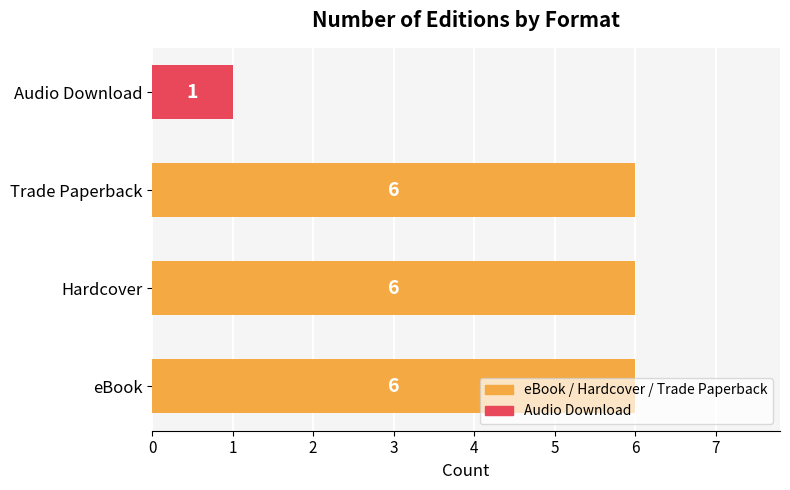

What is the change in value from eBook to Audio Download?

-5